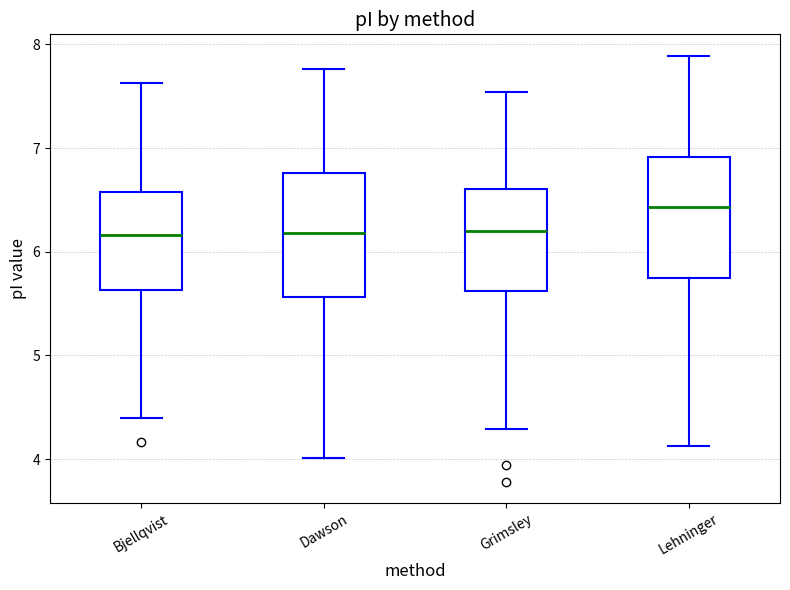

Reading left to right, transcribe this box plot: for each box, give where its median line is, the range the box spans, and where its two whiskers end, as read against the y-axis. The values are not printed on the chart, so give them approximately, as read against the axis.

Bjellqvist: median 6.2, box 5.6 to 6.6, whiskers 4.4 to 7.6
Dawson: median 6.2, box 5.6 to 6.8, whiskers 4.0 to 7.8
Grimsley: median 6.2, box 5.6 to 6.6, whiskers 4.3 to 7.5
Lehninger: median 6.4, box 5.7 to 6.9, whiskers 4.1 to 7.9